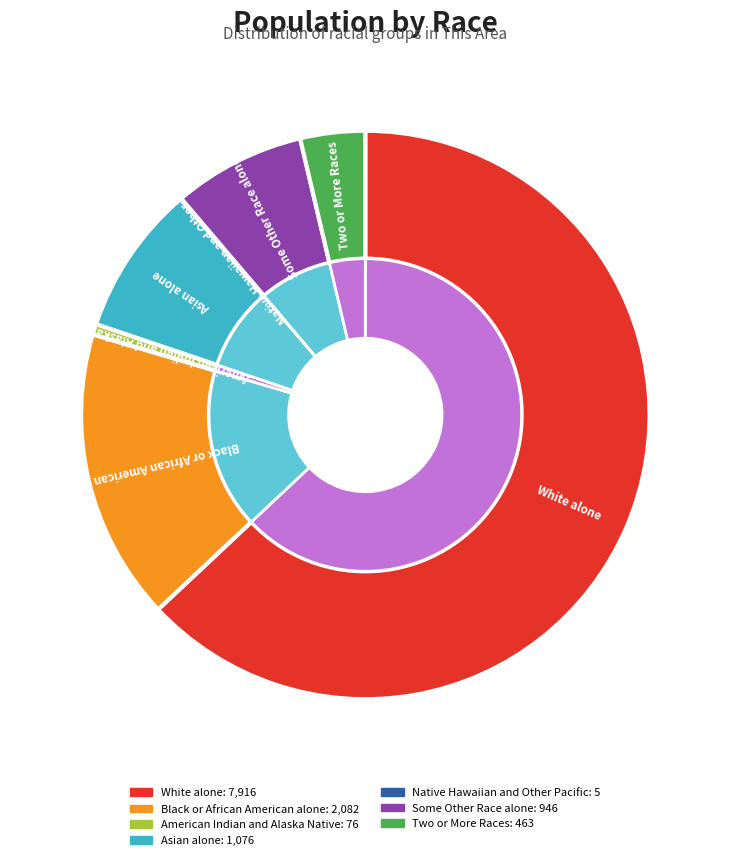

To the nearest percent, what is the combined percentage of Two or More Races and Native Hawaiian and Other Pacific?

4%